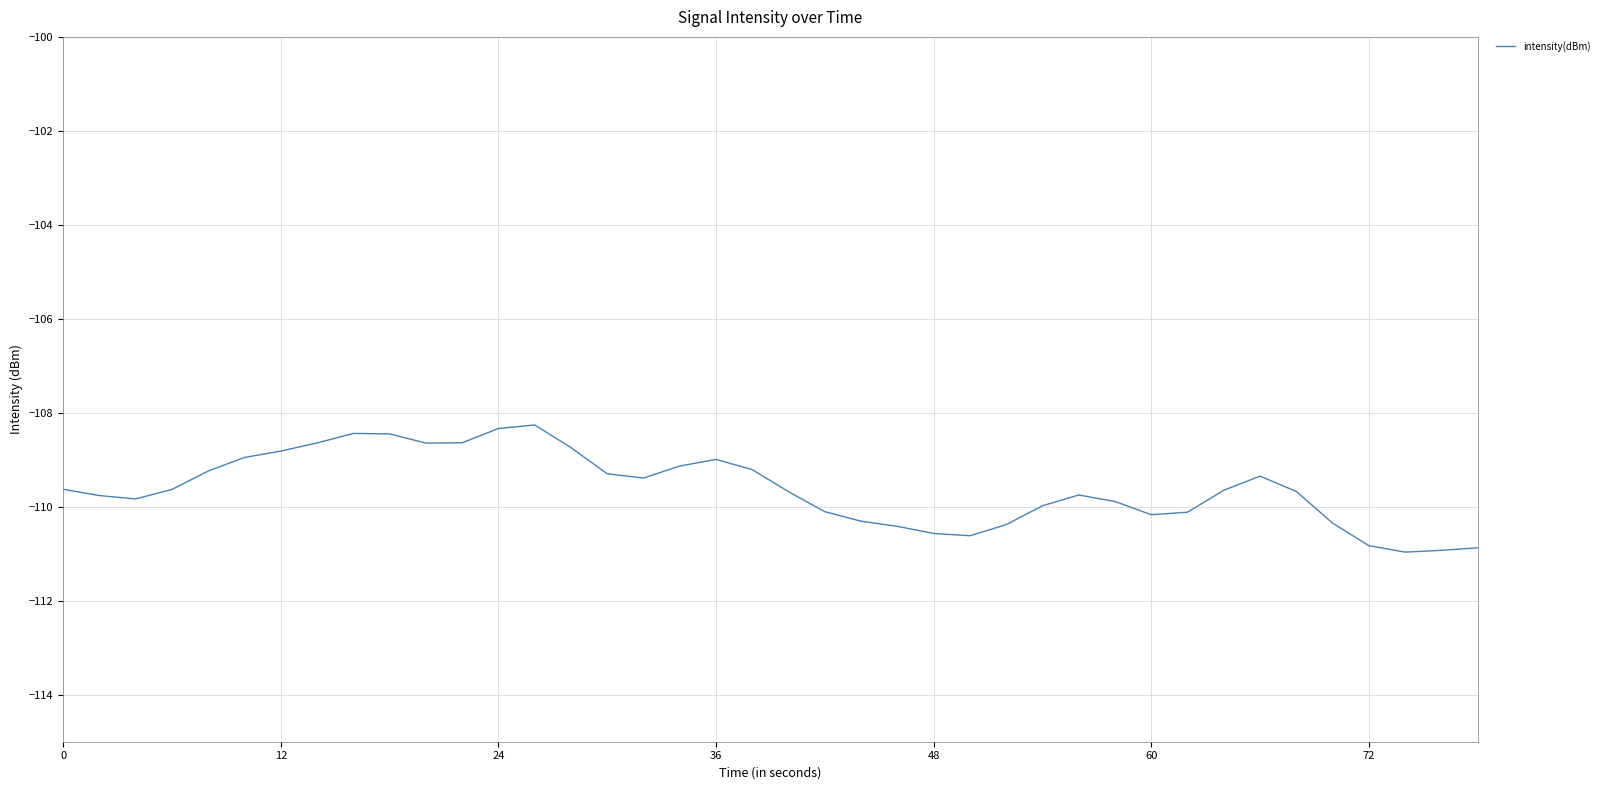

What is the difference between the maximum and minimum values?

2.7